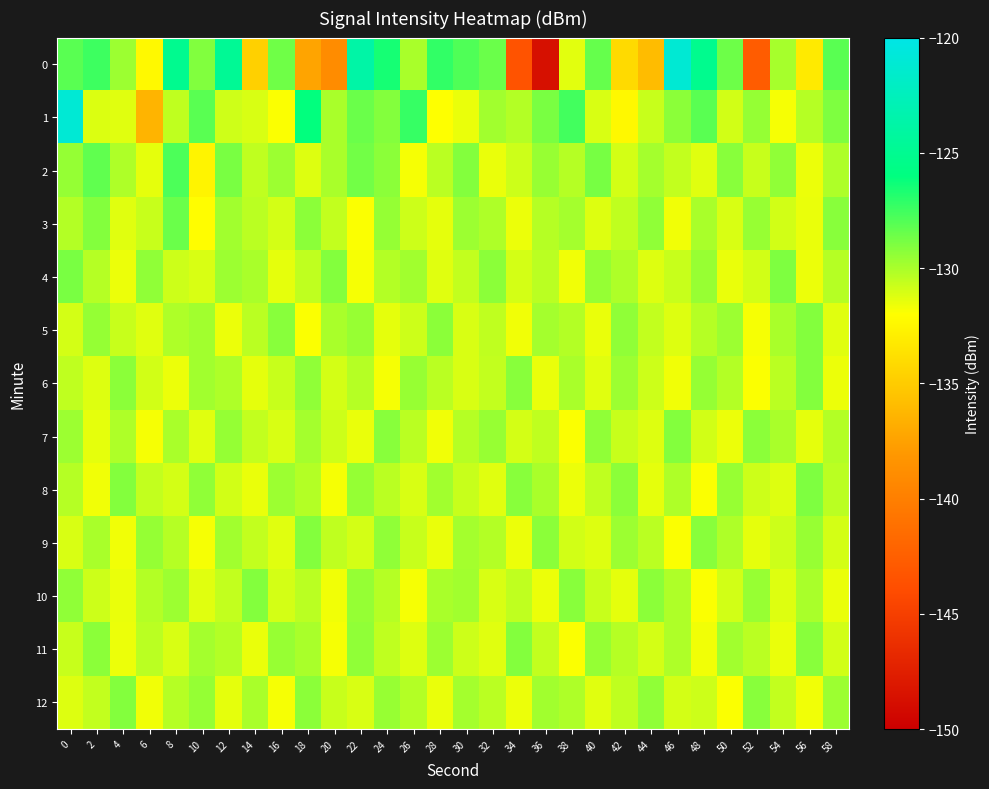

Rank the series at 58 from lowest to highest value.

6, 10, 5, 9, 11, 8, 4, 7, 2, 12, 3, 1, 0